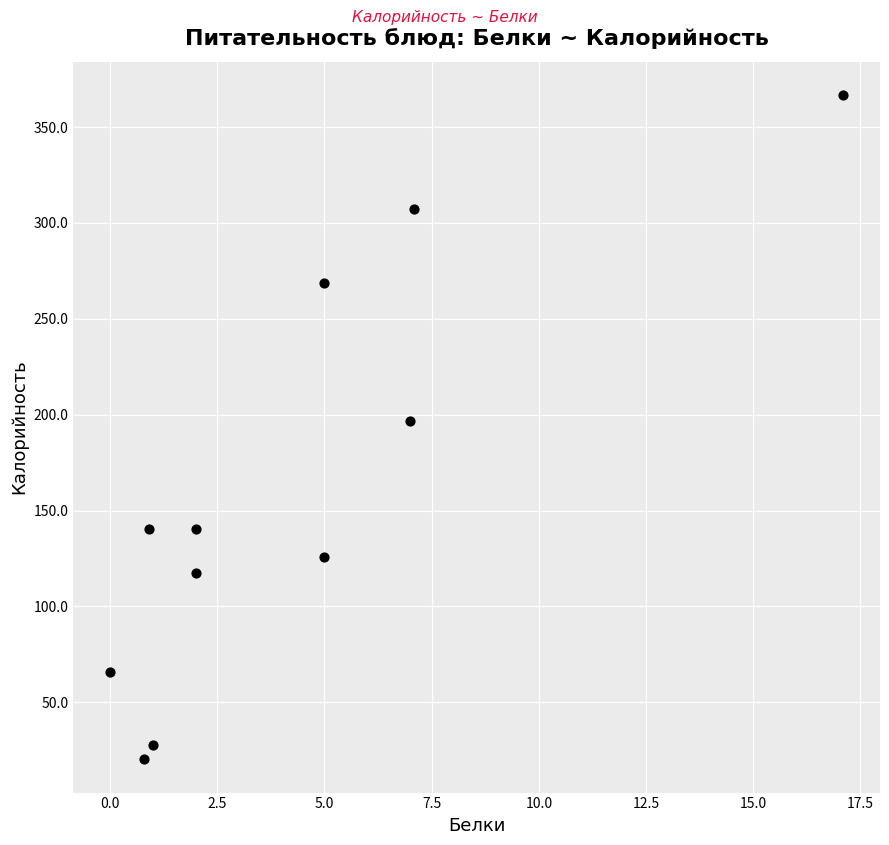

What is the range of X values (max minus min)?

17.1